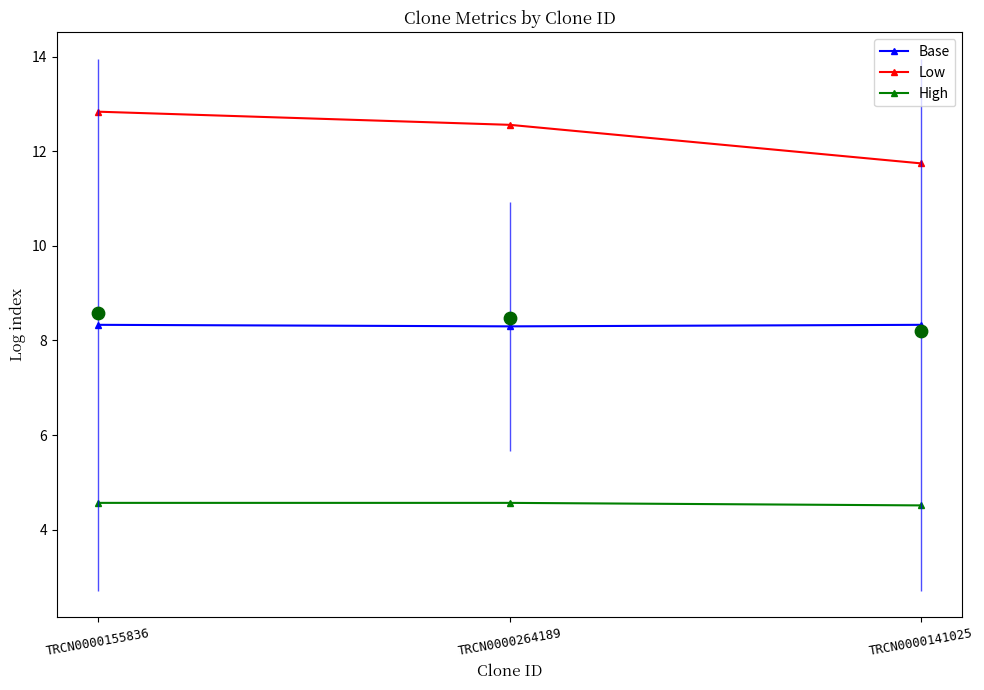

What is the total value across all series at TRCN0000155836?

25.7